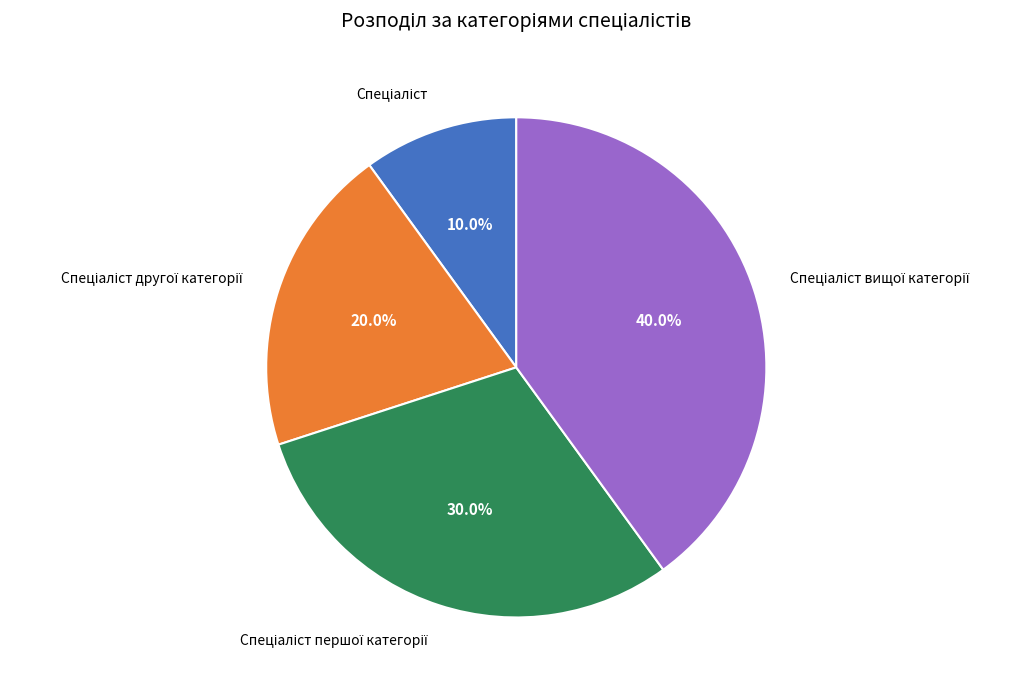

Count the number of slices in the pie.

4